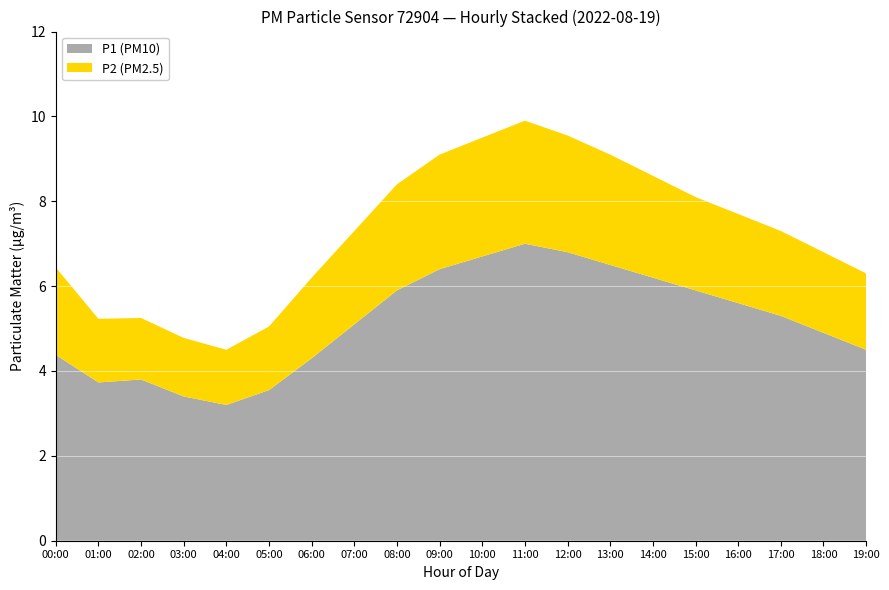

What is the minimum value for P1 (PM10)?

3.2